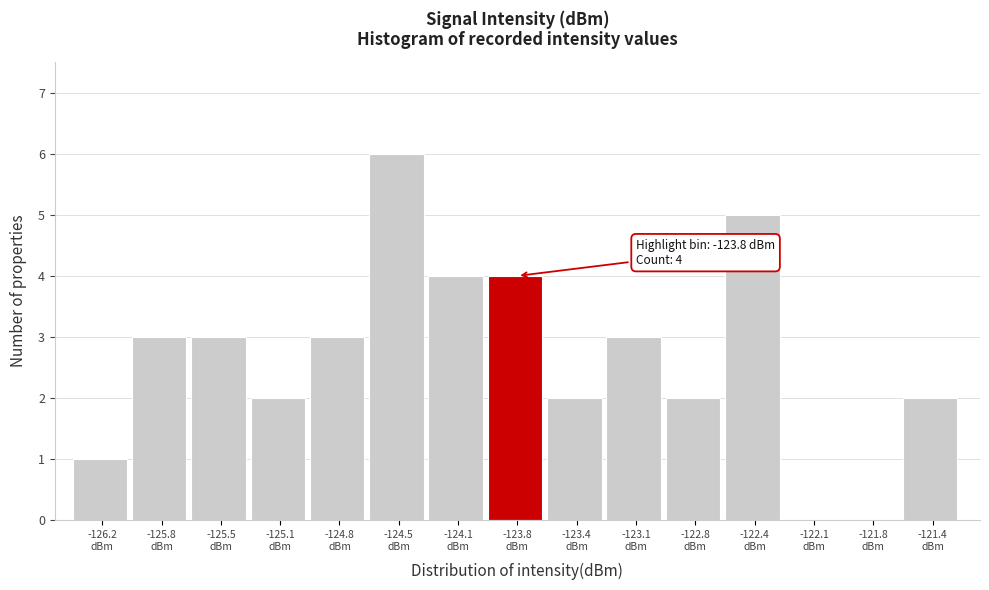

What is the sum of all values?

40